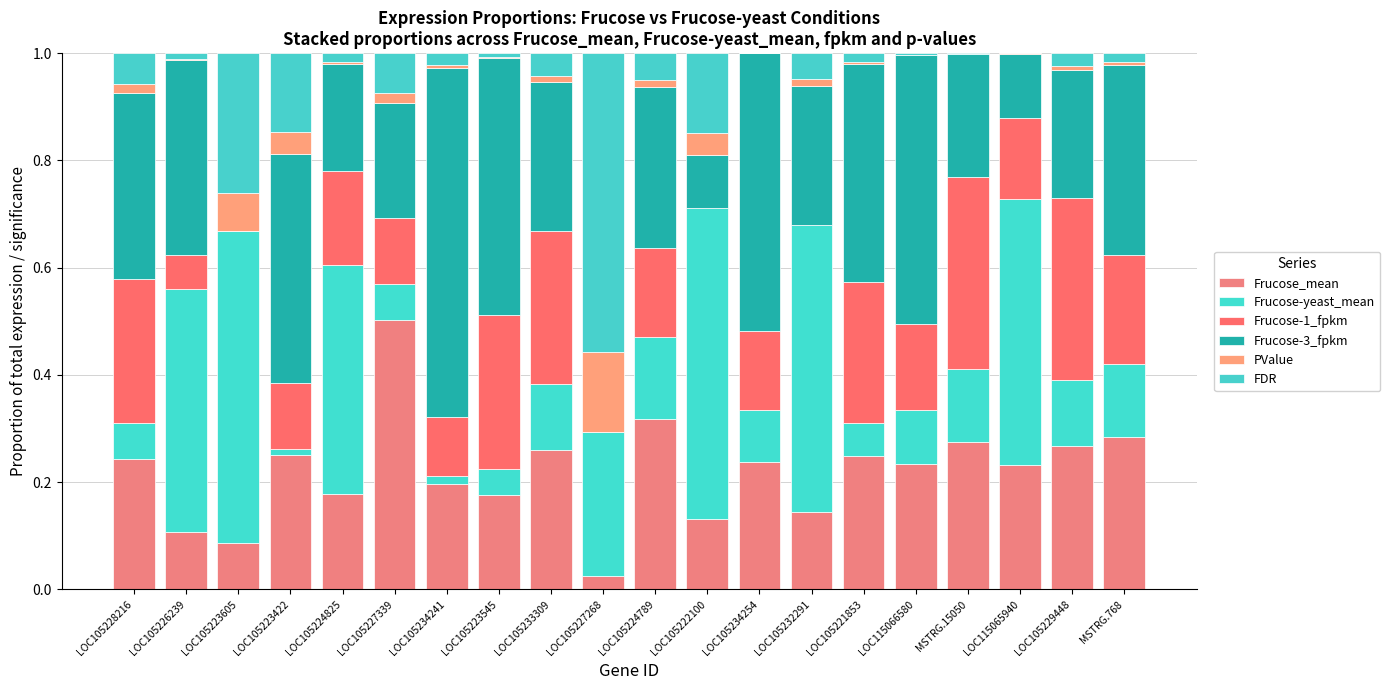

At which label is Frucose-3_fpkm closest to 0?

LOC105223605